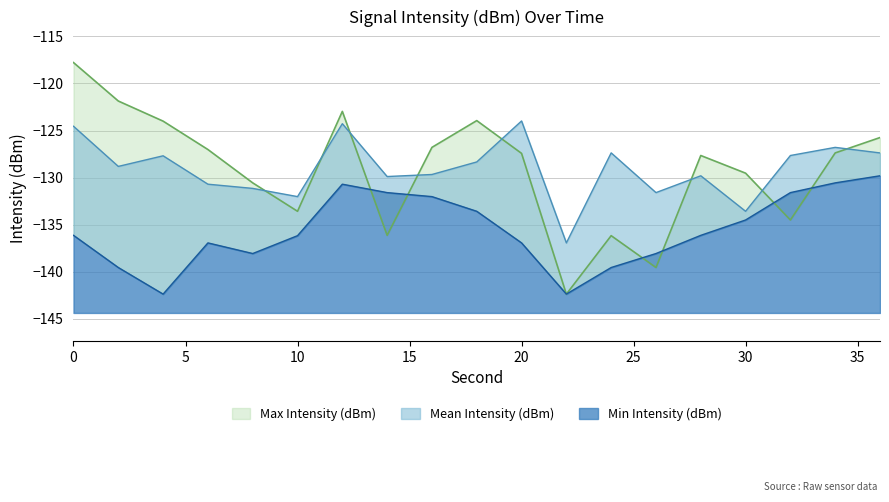

List the series in order of their peak value, lowest first.

Min Intensity (dBm), Mean Intensity (dBm), Max Intensity (dBm)